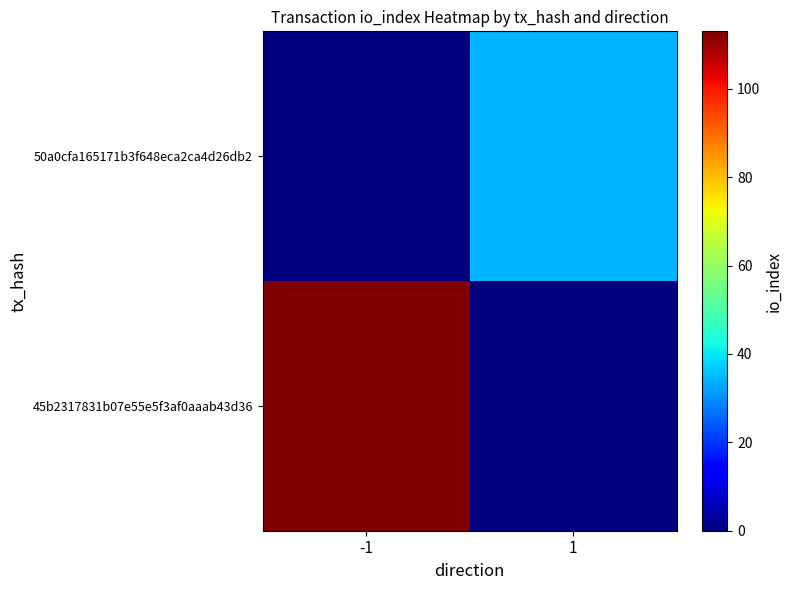

List the series in order of their overall mean, highest first.

45b2317831b07e55e5f3af0aaab43d36, 50a0cfa165171b3f648eca2ca4d26db2